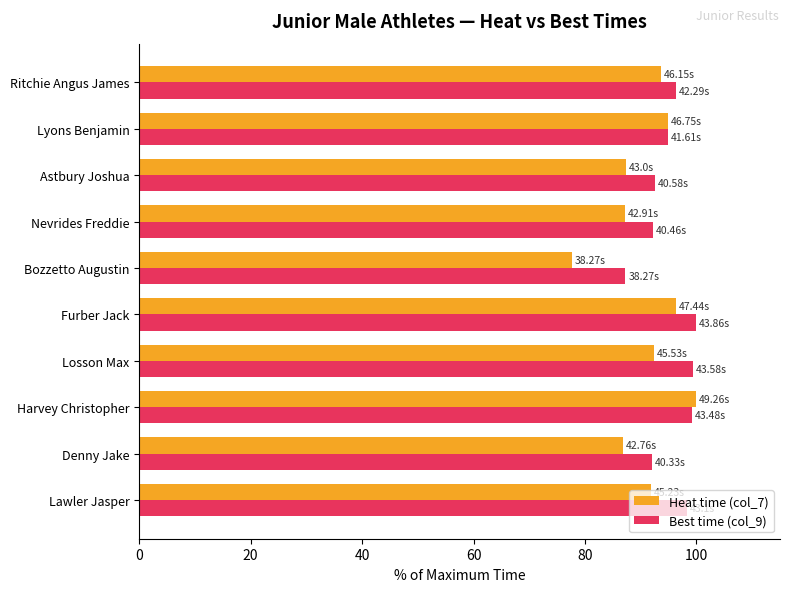

Is the value of Best time (col_9) at Astbury Joshua greater than the value of Heat time (col_7) at Denny Jake?

Yes